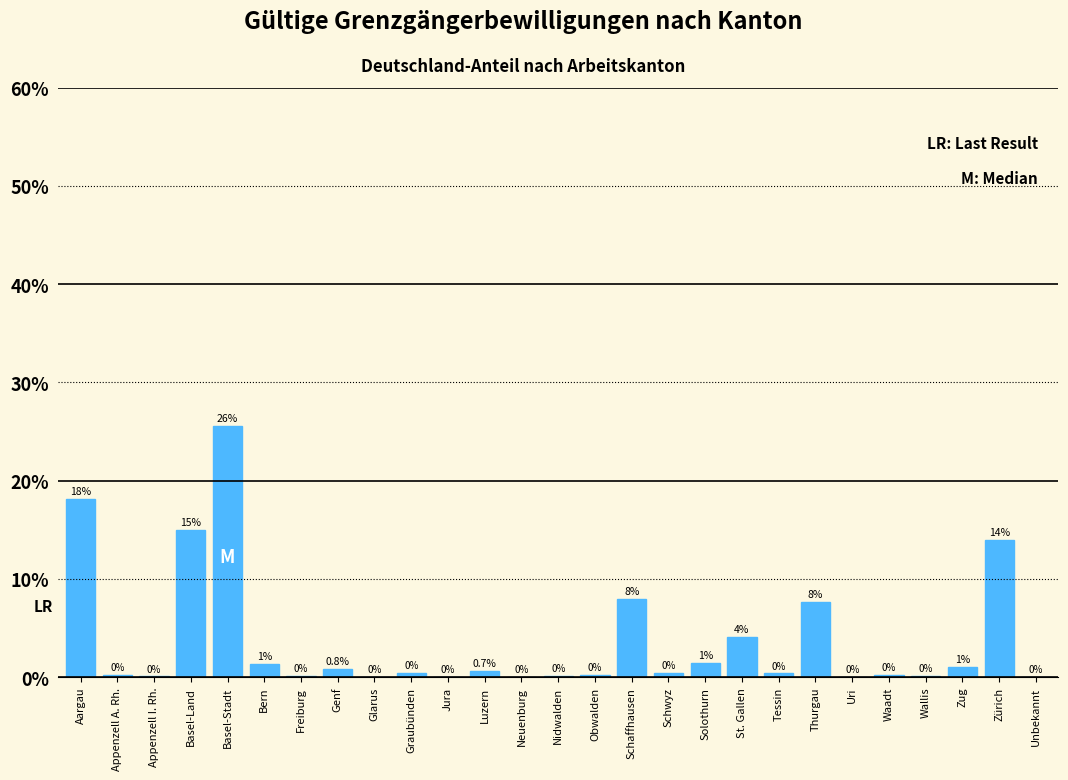

What value does the data have at Basel-Land?

15.0